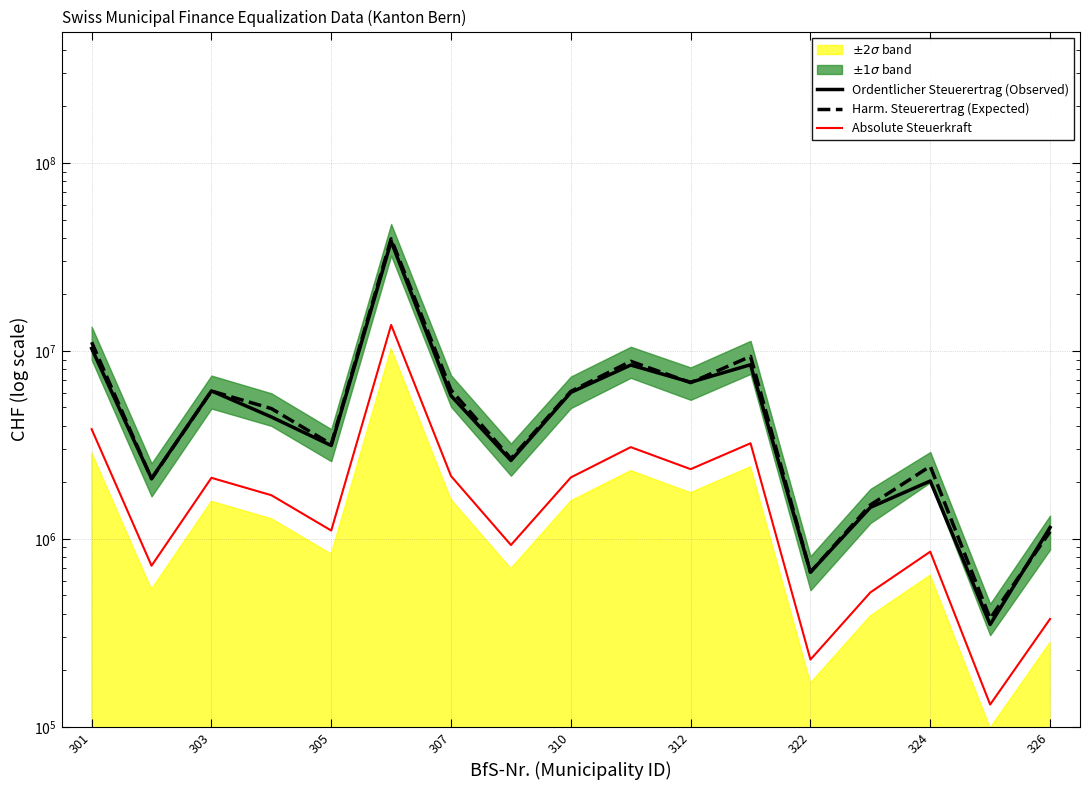

Which has a higher value, 13 or 310?

310